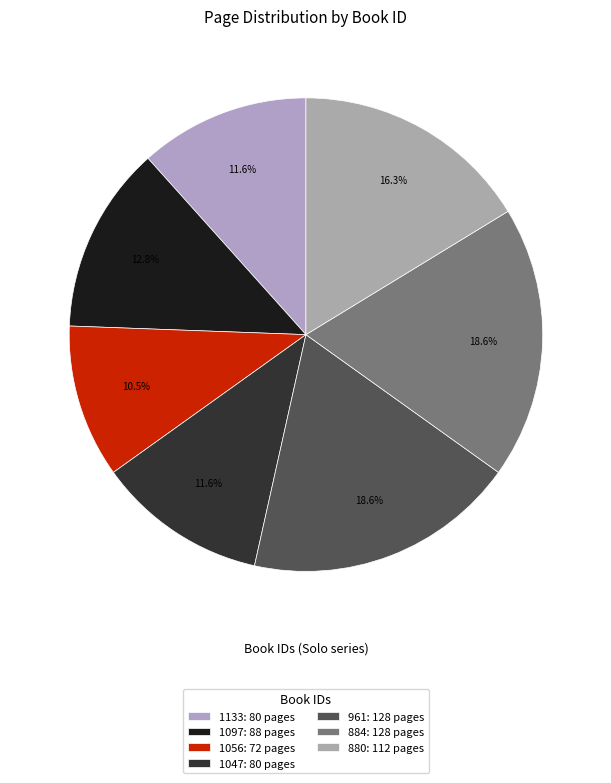

Is the sum of 1097 and 884 greater than half?

No